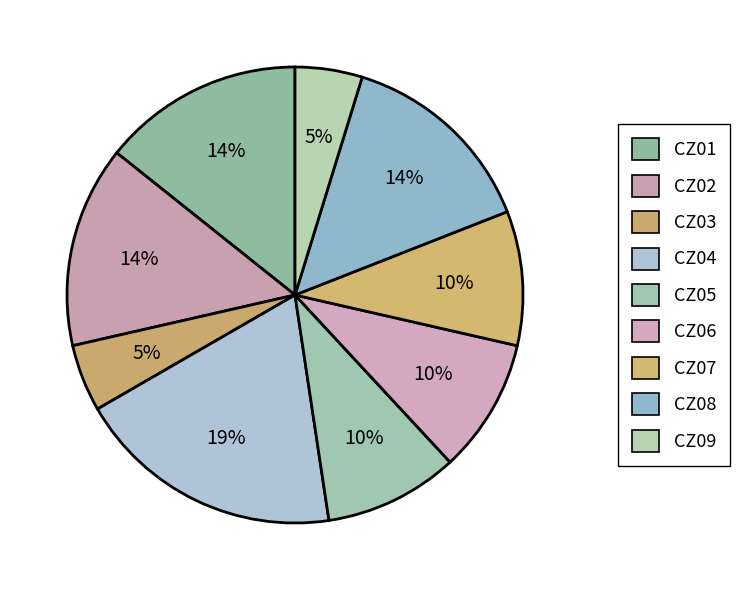

What percentage is the CZ08 slice, to the nearest percent?

14%